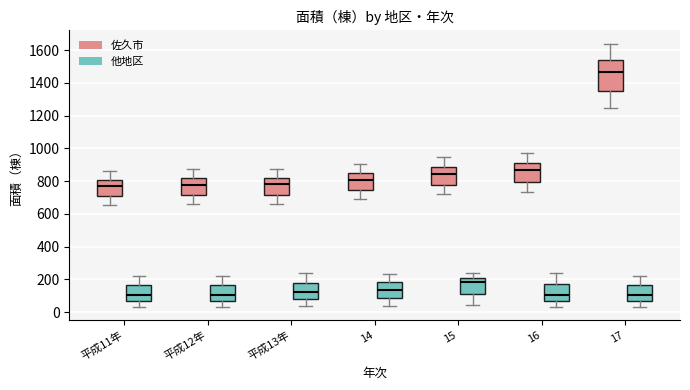

Reading left to right, transcribe this box plot: for each box, give where its median line is, the range the box spans, and where its two whiskers end, as read against the y-axis. The values are not printed on the chart, so give them approximately, as read against the axis.

平成11年 (佐久市): median 760, box 700 to 800, whiskers 660 to 860
平成11年 (他地区): median 100, box 80 to 160, whiskers 40 to 220
平成12年 (佐久市): median 780, box 720 to 820, whiskers 660 to 880
平成12年 (他地区): median 100, box 80 to 160, whiskers 40 to 220
平成13年 (佐久市): median 780, box 720 to 820, whiskers 660 to 880
平成13年 (他地区): median 120, box 80 to 180, whiskers 40 to 240
14 (佐久市): median 800, box 740 to 840, whiskers 680 to 900
14 (他地区): median 140, box 80 to 180, whiskers 40 to 240
15 (佐久市): median 840, box 780 to 880, whiskers 720 to 940
15 (他地区): median 180, box 120 to 200, whiskers 40 to 240
16 (佐久市): median 860, box 800 to 900, whiskers 740 to 960
16 (他地区): median 100, box 80 to 180, whiskers 40 to 240
17 (佐久市): median 1460, box 1340 to 1540, whiskers 1240 to 1640
17 (他地区): median 100, box 80 to 160, whiskers 40 to 220